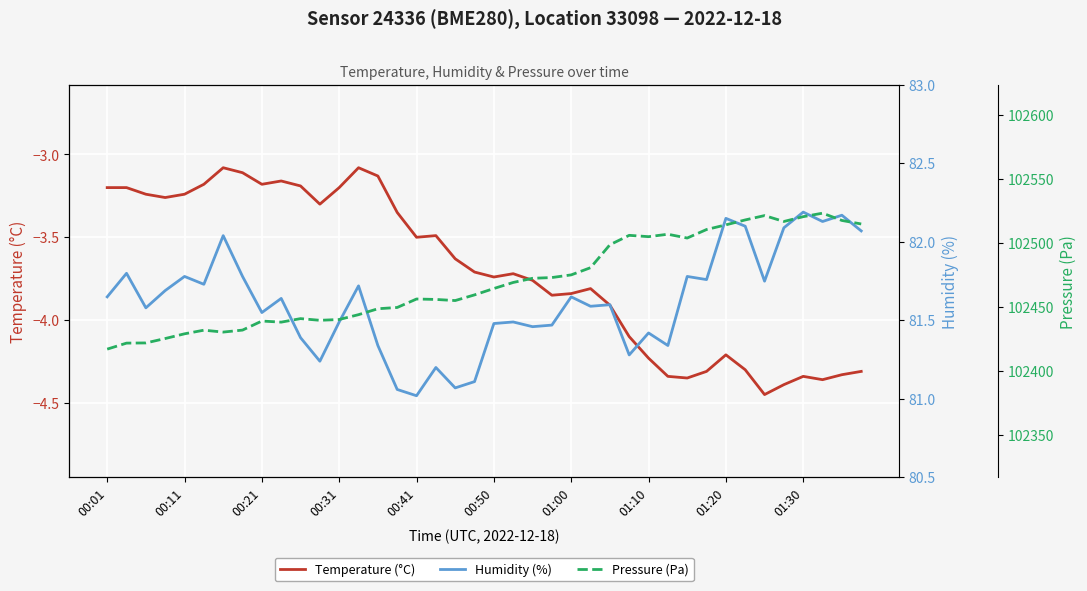

What is the highest value of the Temperature (°C) series?

-3.1